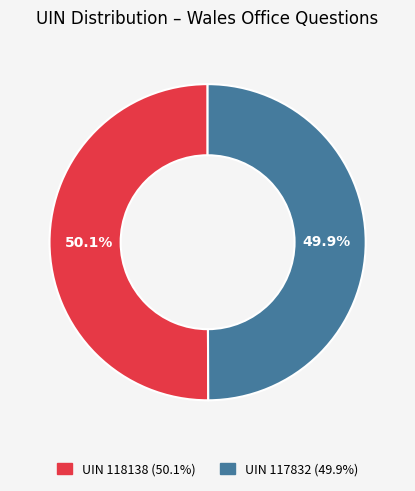

Is there any slice that represents more than half of the pie?

Yes